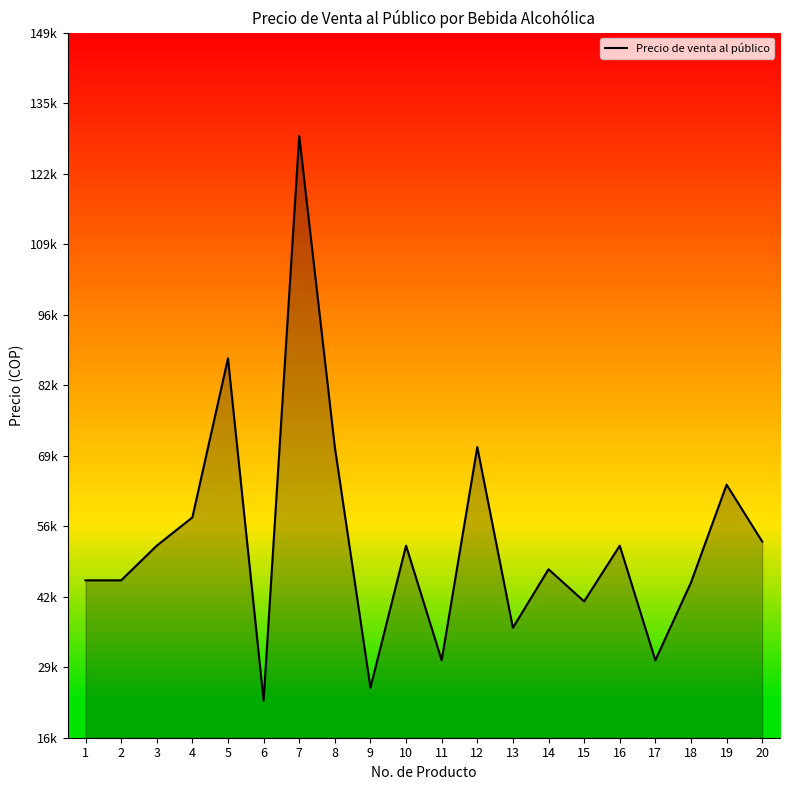

Reading left to right, list all the values displayed in this chart.

1=45992	2=45992	3=52526	4=57858	5=87806	6=23345	7=129721	8=71096	9=25775	10=52526	11=30935	12=71096	13=37055	14=48080	15=42029	16=52526	17=30935	18=45584	19=64020	20=53301